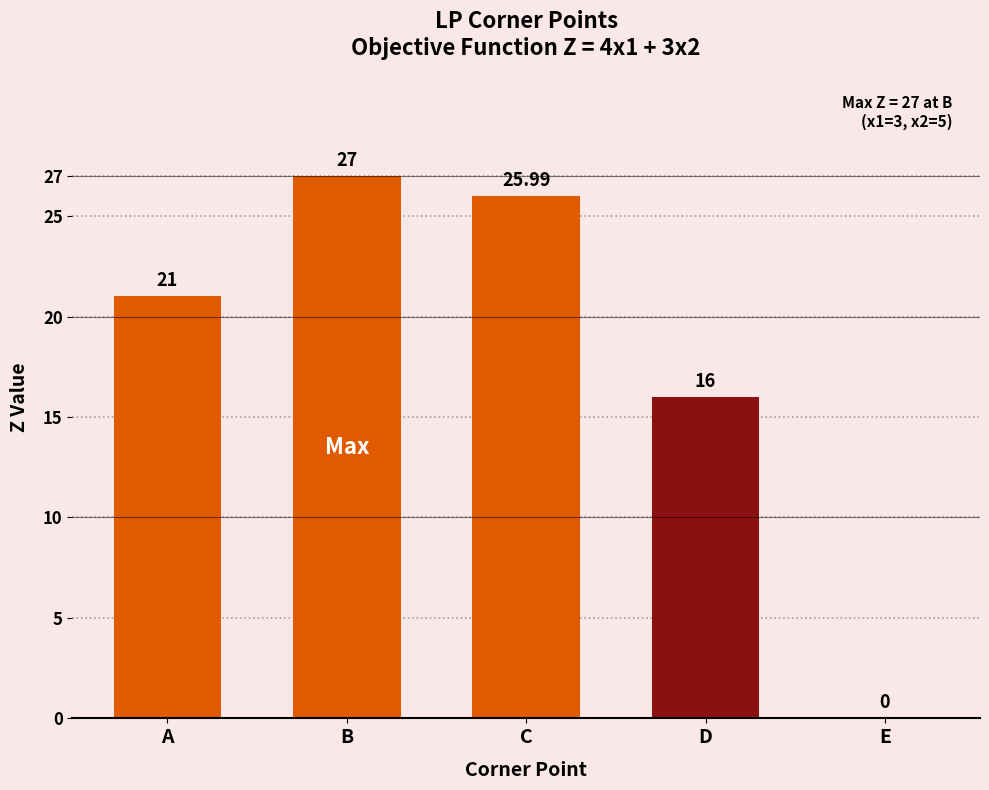

Reading left to right, transcribe all the data shown in this chart.

21.0	27.0	26.0	16.0	0.0